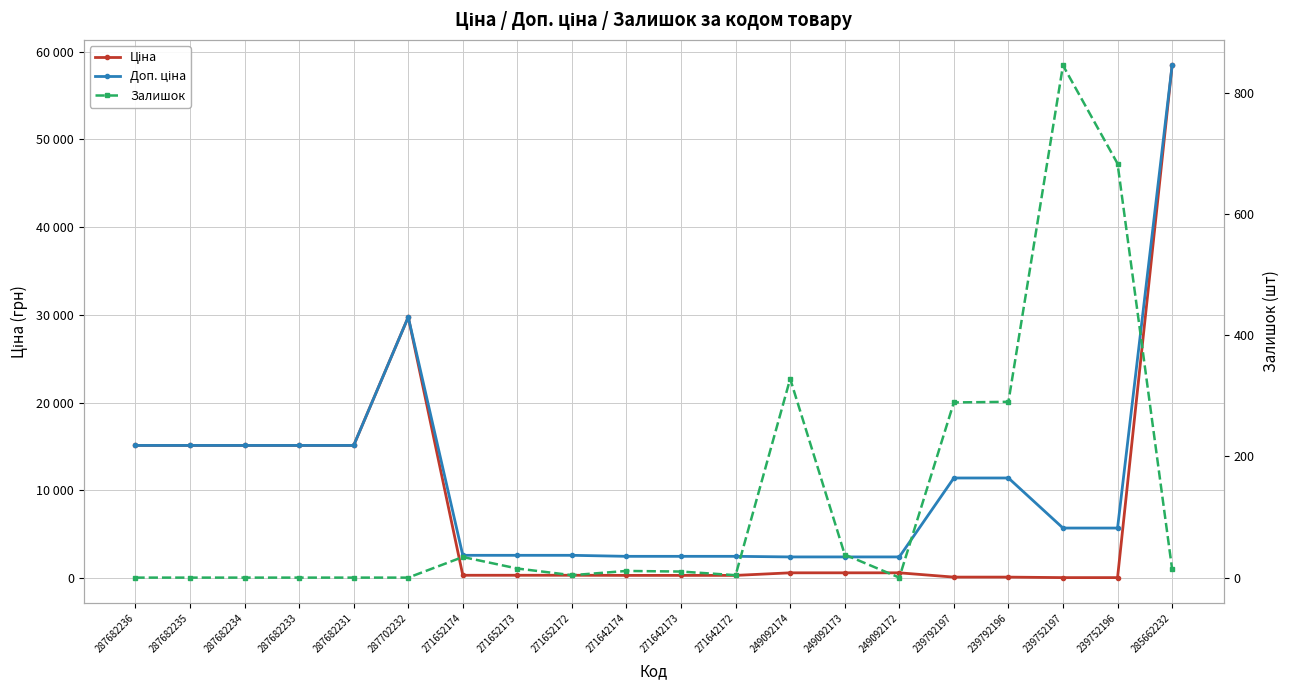

Where is Залишок nearest to the value 422?

249092174